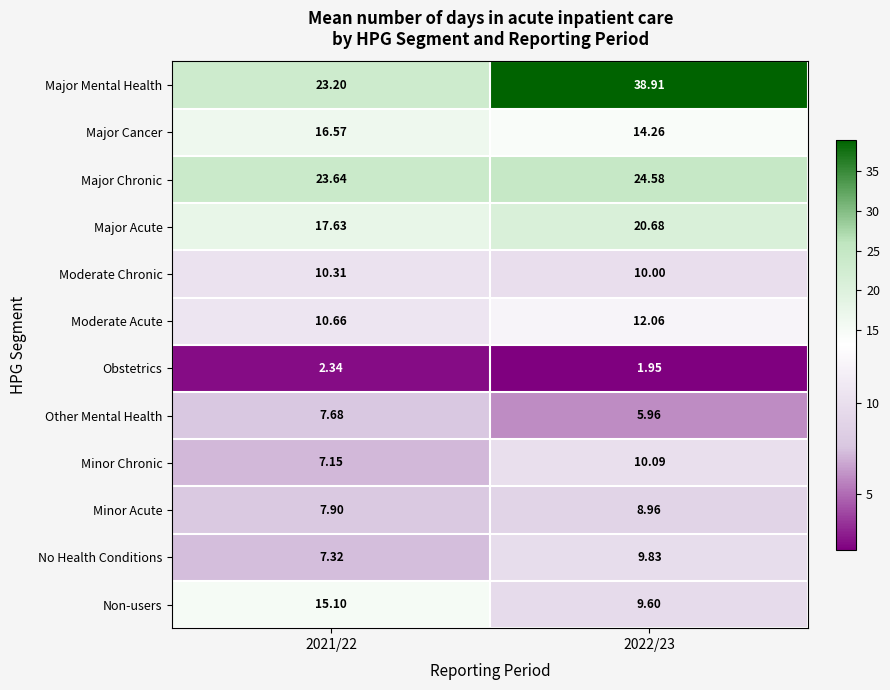

Count the number of categories in the chart.

2